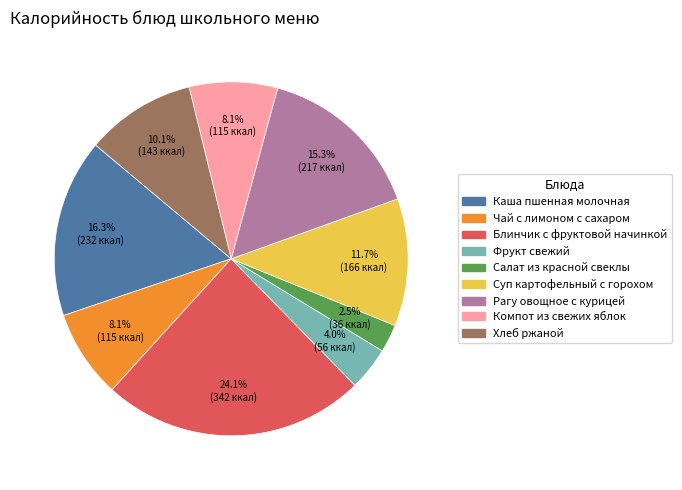

Count the number of slices in the pie.

9